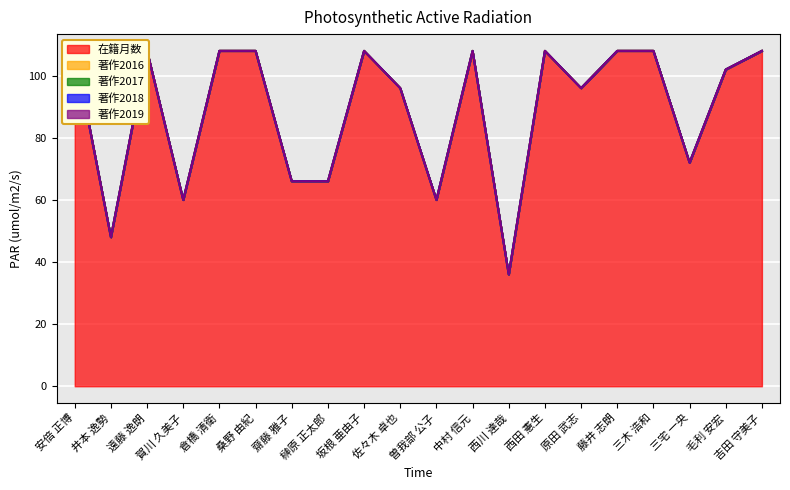

What is the label of the 4th point from the right?

三木 浩和